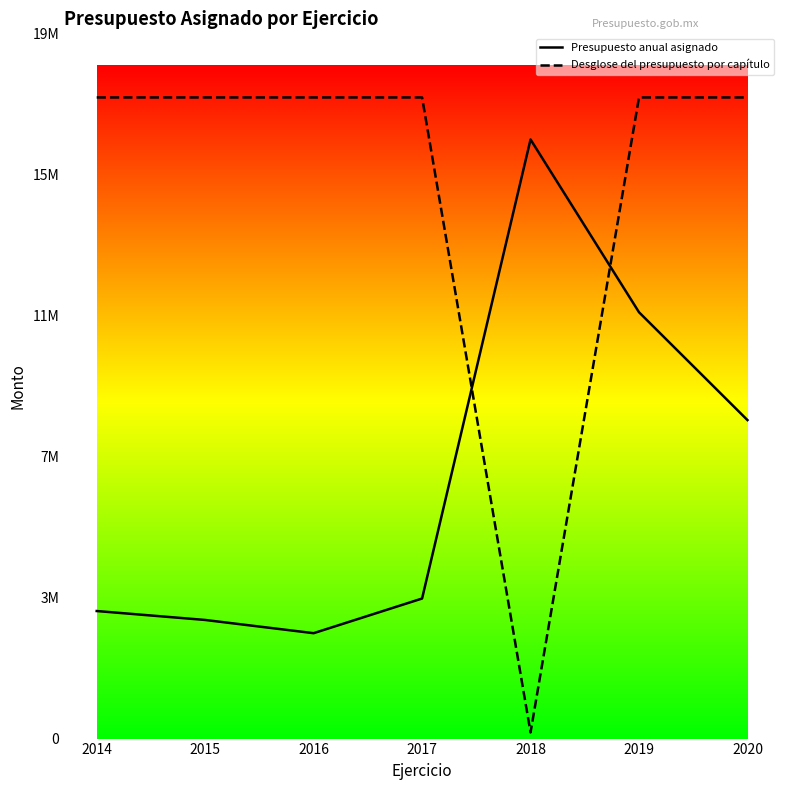

What is the value of the Desglose del presupuesto por capítulo point at the 6th from the left?

17647241